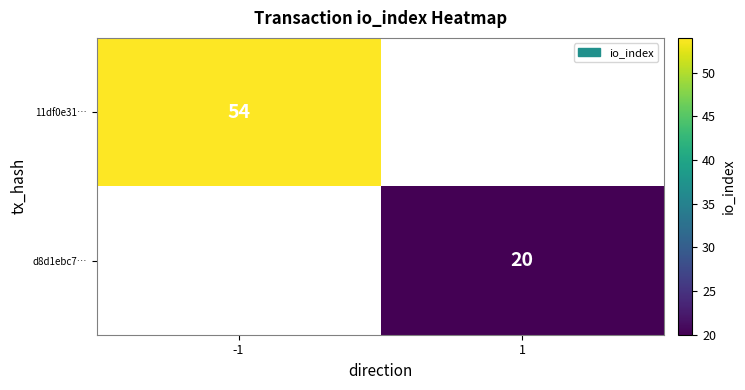

True or false: d8d1ebc7… has a value of 6.9 at 1.

False